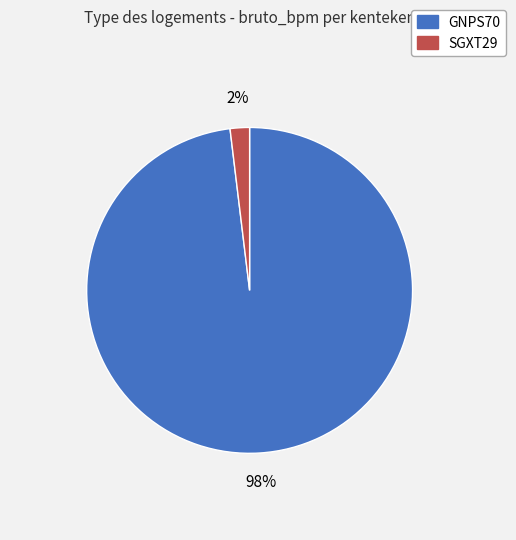

Is it true that GNPS70 is 98% of the pie?

True